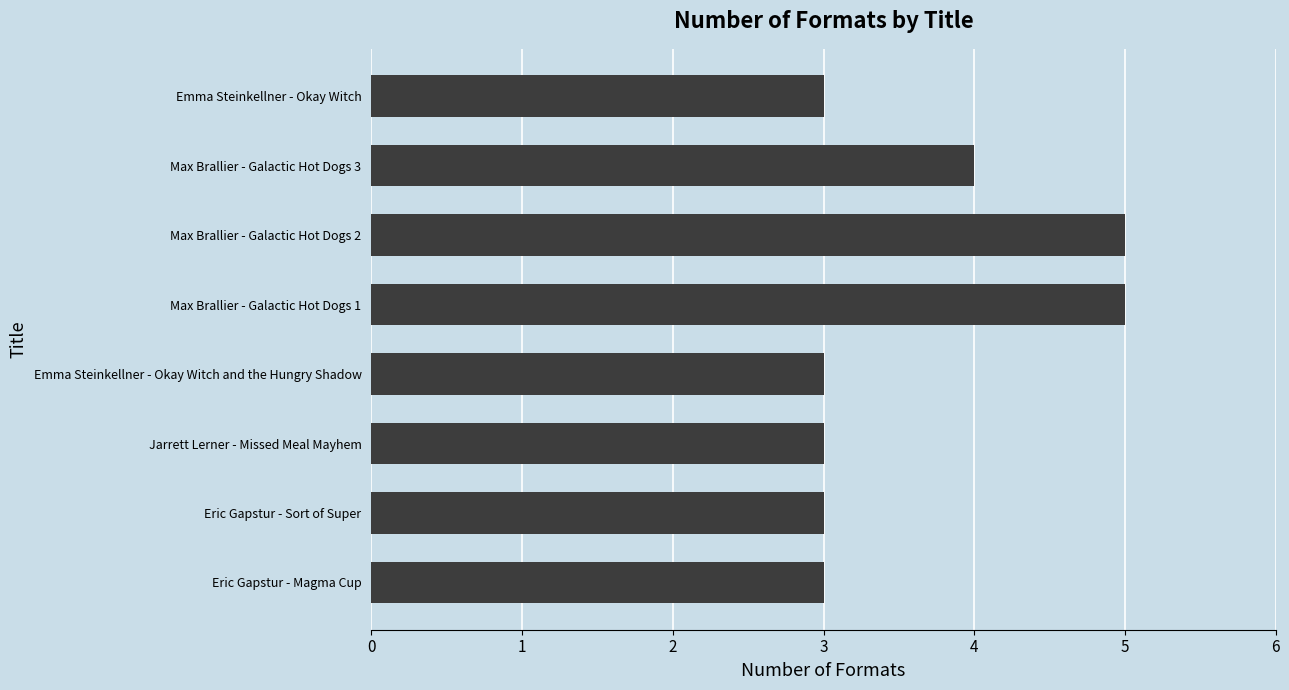

What is the change in value from Emma Steinkellner - Okay Witch and the Hungry Shadow to Max Brallier - Galactic Hot Dogs 1?

+2